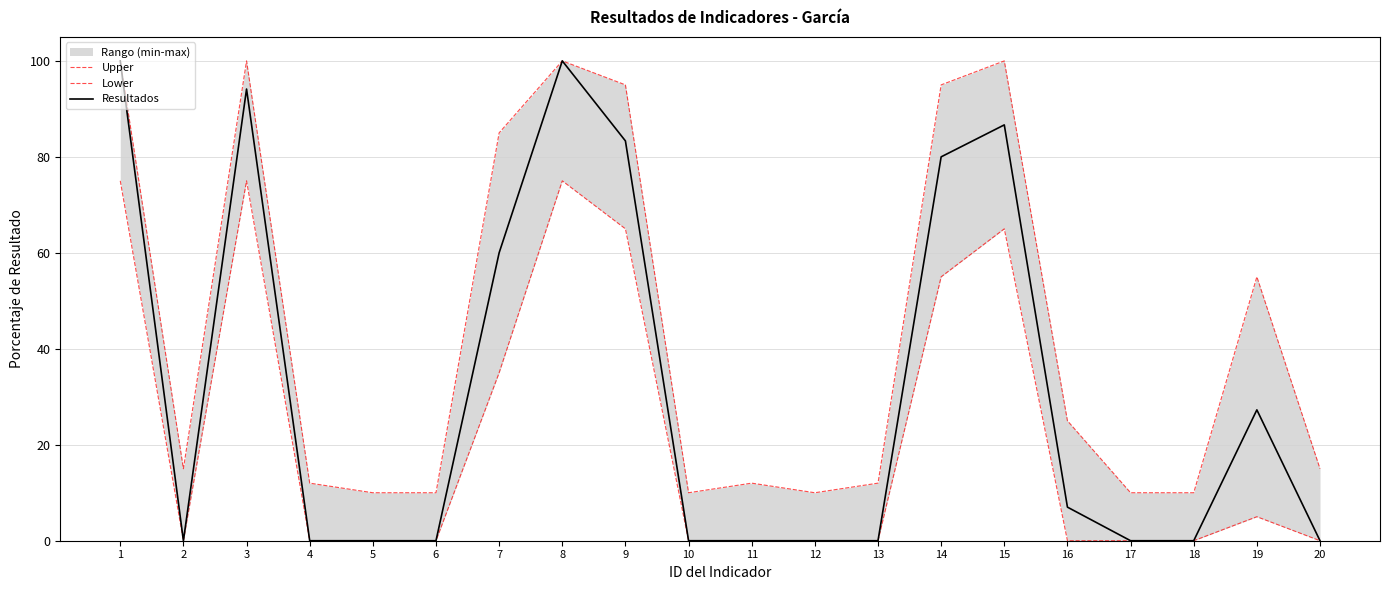

Between 4 and 16, which series saw the biggest shift?

Upper